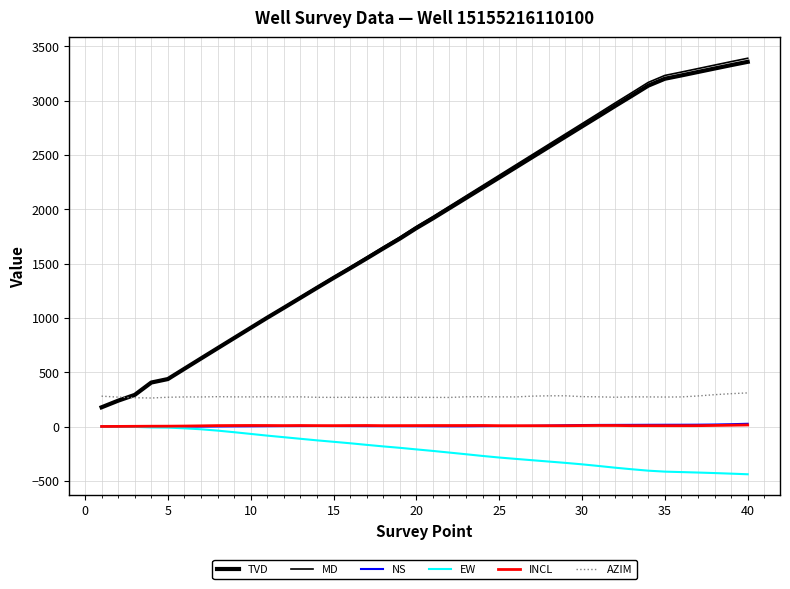

Does the chart display data point markers on the line(s)?

No